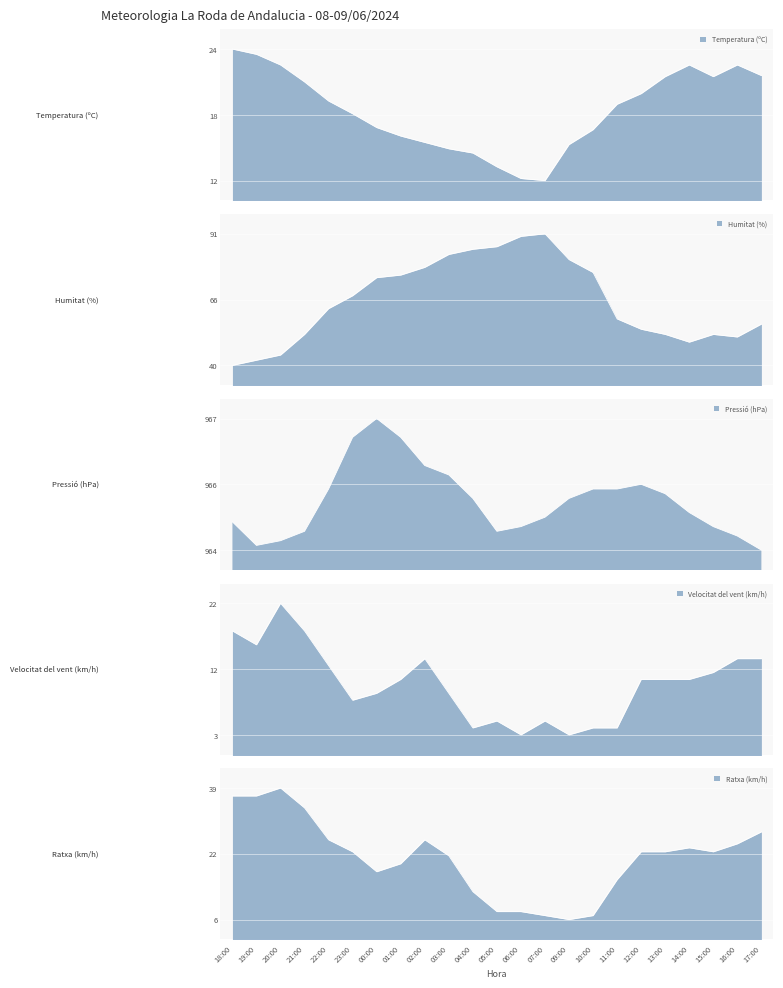

Between 07:00 and 20:00, which is larger?

20:00